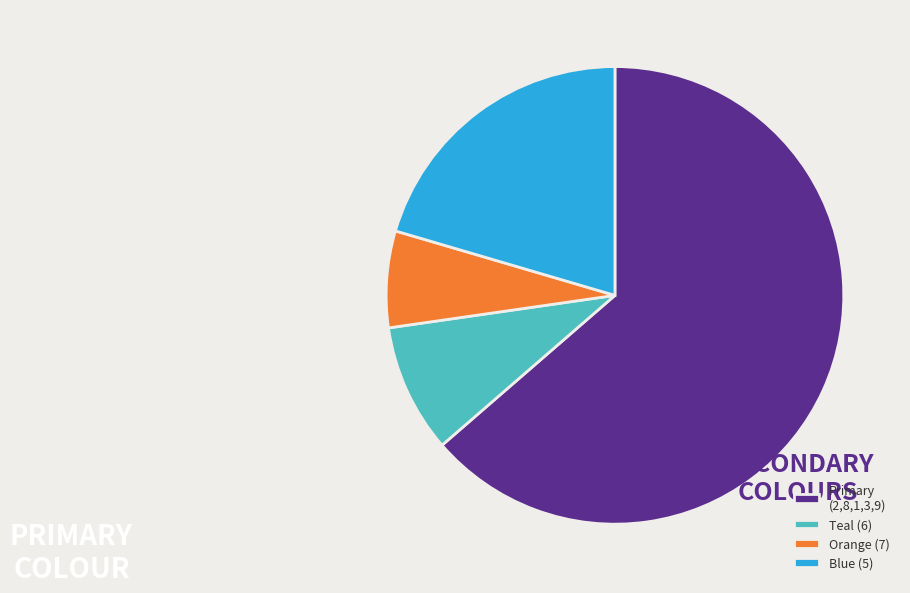

Is it true that Teal (6) is 15% of the pie?

False